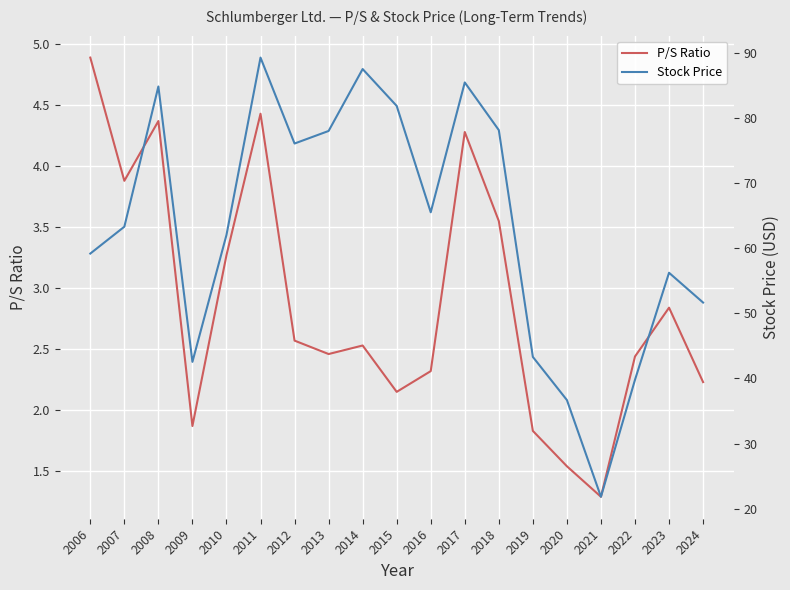

Which label corresponds to the largest value in the chart?

2011